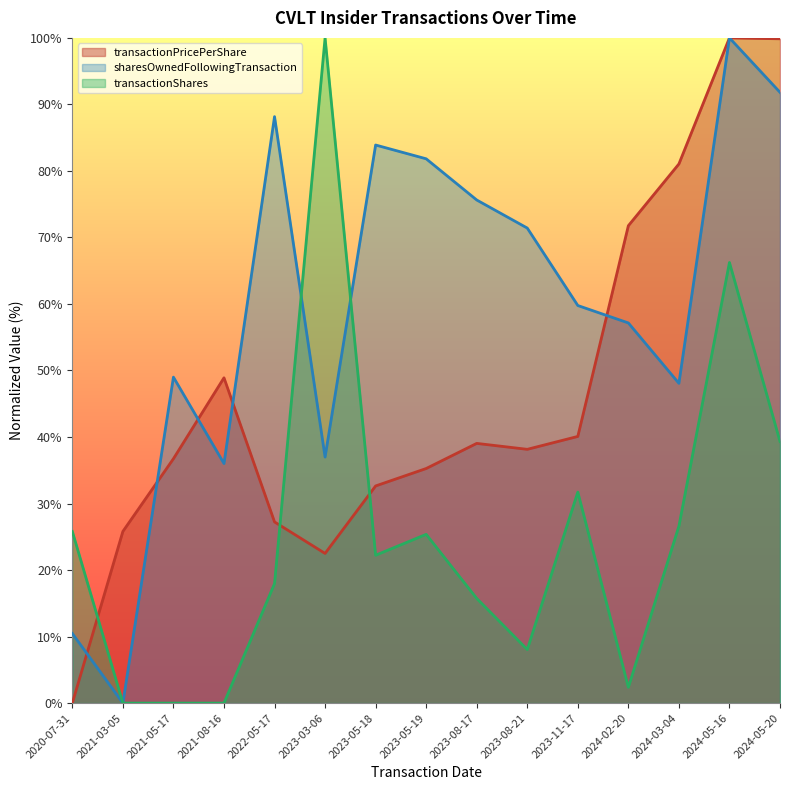

Reading left to right, list all the values displayed in this chart.

transactionPricePerShare: 2020-07-31=0.0	2021-03-05=25.8	2021-05-17=36.7	2021-08-16=48.9	2022-05-17=27.2	2023-03-06=22.5	2023-05-18=32.6	2023-05-19=35.3	2023-08-17=39.0	2023-08-21=38.1	2023-11-17=40.1	2024-02-20=71.8	2024-03-04=81.0	2024-05-16=100.0	2024-05-20=99.9
transactionShares: 2020-07-31=25.8	2021-03-05=0.0	2021-05-17=0.0	2021-08-16=0.0	2022-05-17=18.0	2023-03-06=100.0	2023-05-18=22.2	2023-05-19=25.4	2023-08-17=15.7	2023-08-21=8.0	2023-11-17=31.7	2024-02-20=2.4	2024-03-04=26.6	2024-05-16=66.2	2024-05-20=39.3
sharesOwnedFollowingTransaction: 2020-07-31=10.5	2021-03-05=0.0	2021-05-17=49.0	2021-08-16=36.0	2022-05-17=88.2	2023-03-06=37.0	2023-05-18=83.9	2023-05-19=81.8	2023-08-17=75.6	2023-08-21=71.4	2023-11-17=59.8	2024-02-20=57.1	2024-03-04=48.1	2024-05-16=100.0	2024-05-20=91.8